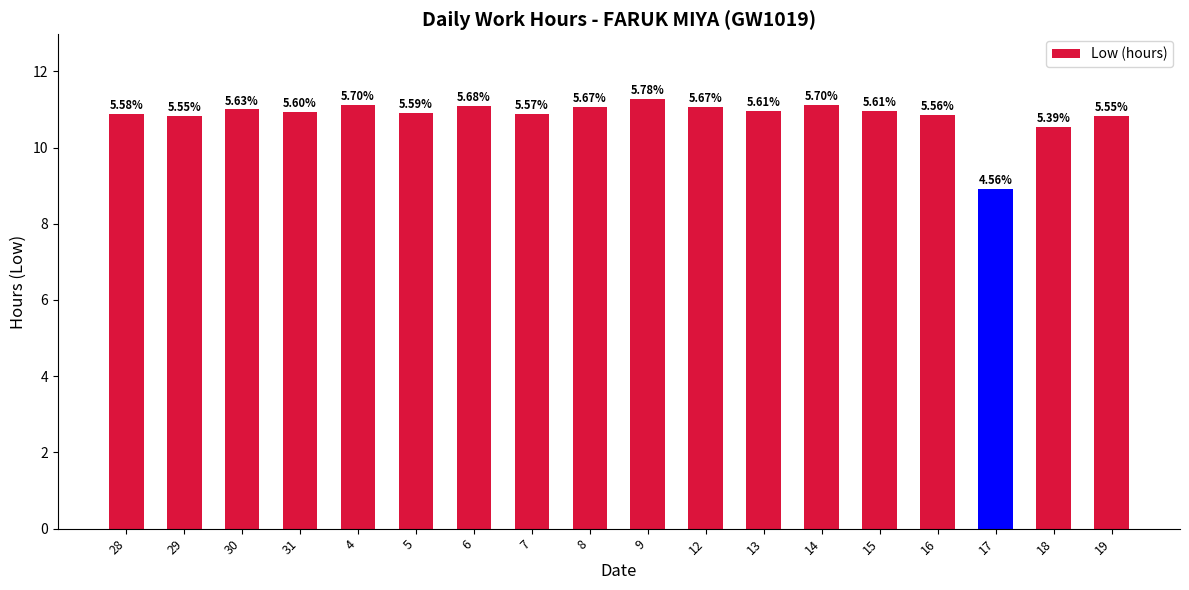

Are the bars horizontal?

No